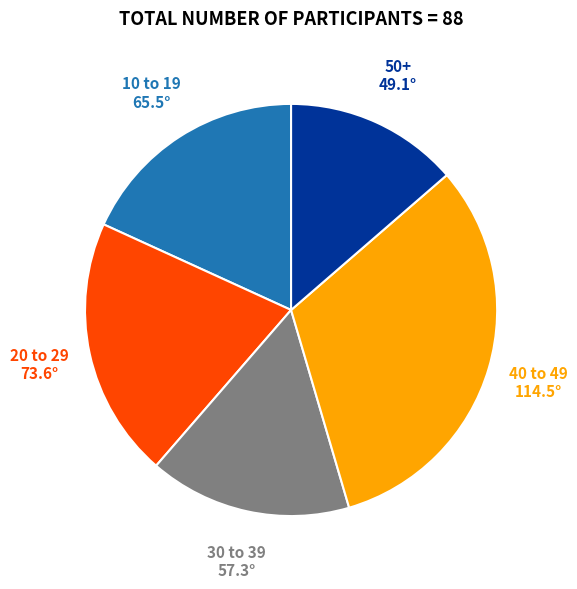

What is the largest slice in the pie chart?

40 to 49